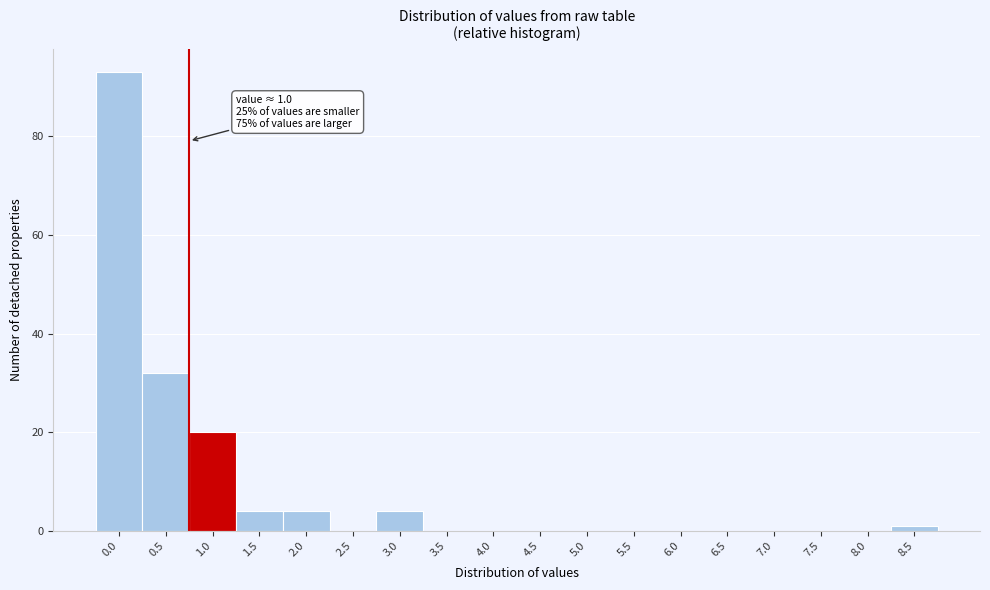

What is the greatest value displayed?

93